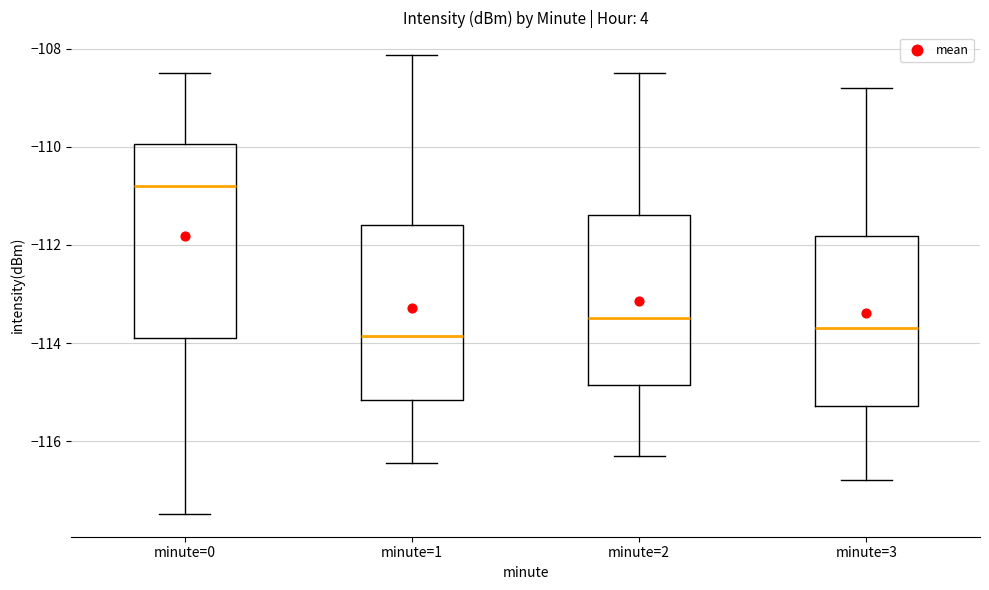

Reading left to right, transcribe this box plot: for each box, give where its median line is, the range the box spans, and where its two whiskers end, as read against the y-axis. The values are not printed on the chart, so give them approximately, as read against the axis.

minute=0: median -110.8, box -113.8 to -110.0, whiskers -117.4 to -108.4
minute=1: median -113.8, box -115.2 to -111.6, whiskers -116.4 to -108.2
minute=2: median -113.4, box -114.8 to -111.4, whiskers -116.2 to -108.4
minute=3: median -113.6, box -115.2 to -111.8, whiskers -116.8 to -108.8